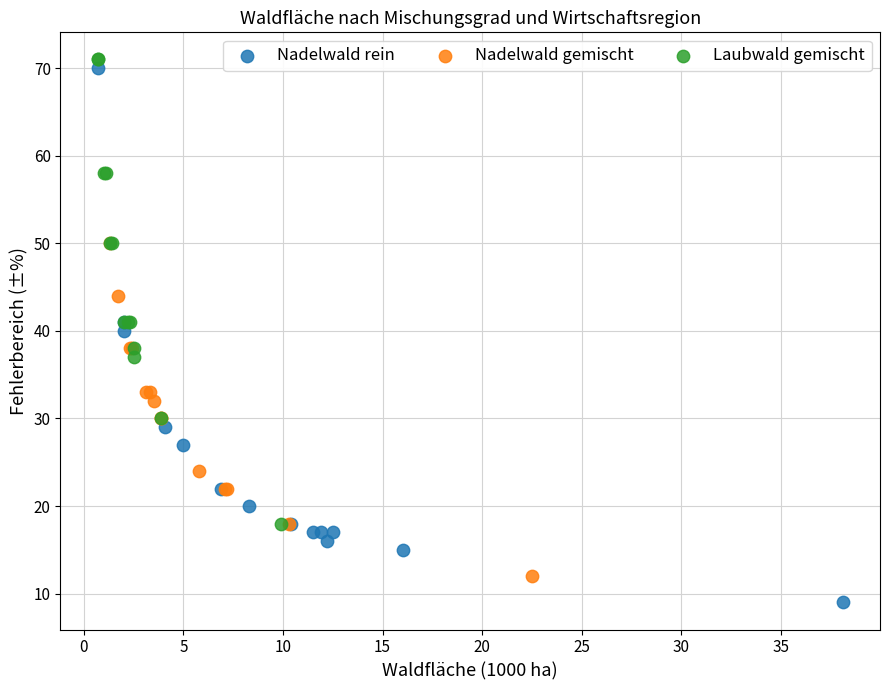

Which series reaches the minimum Y coordinate?

Nadelwald rein